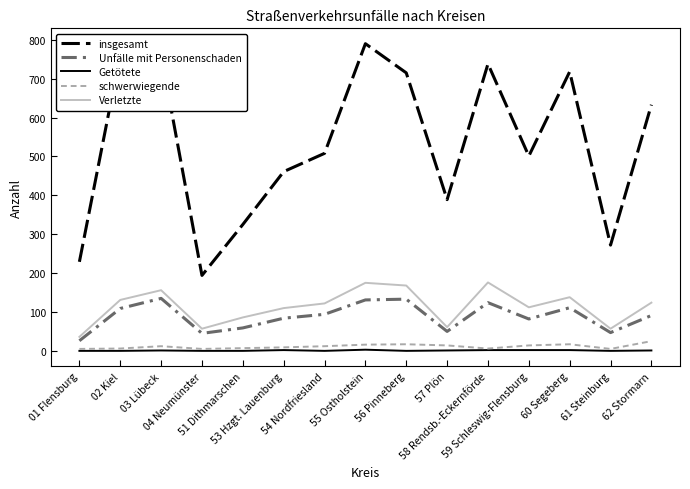

Which series has the largest range (max minus min)?

insgesamt